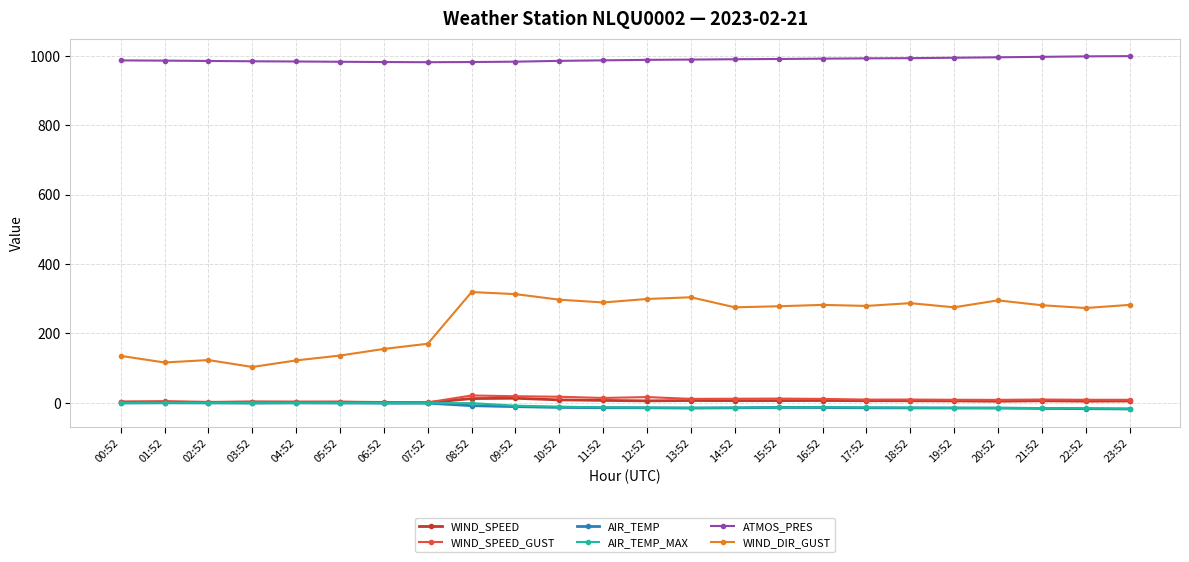

What is the spread (max minus min) of values at 01:52?

986.3